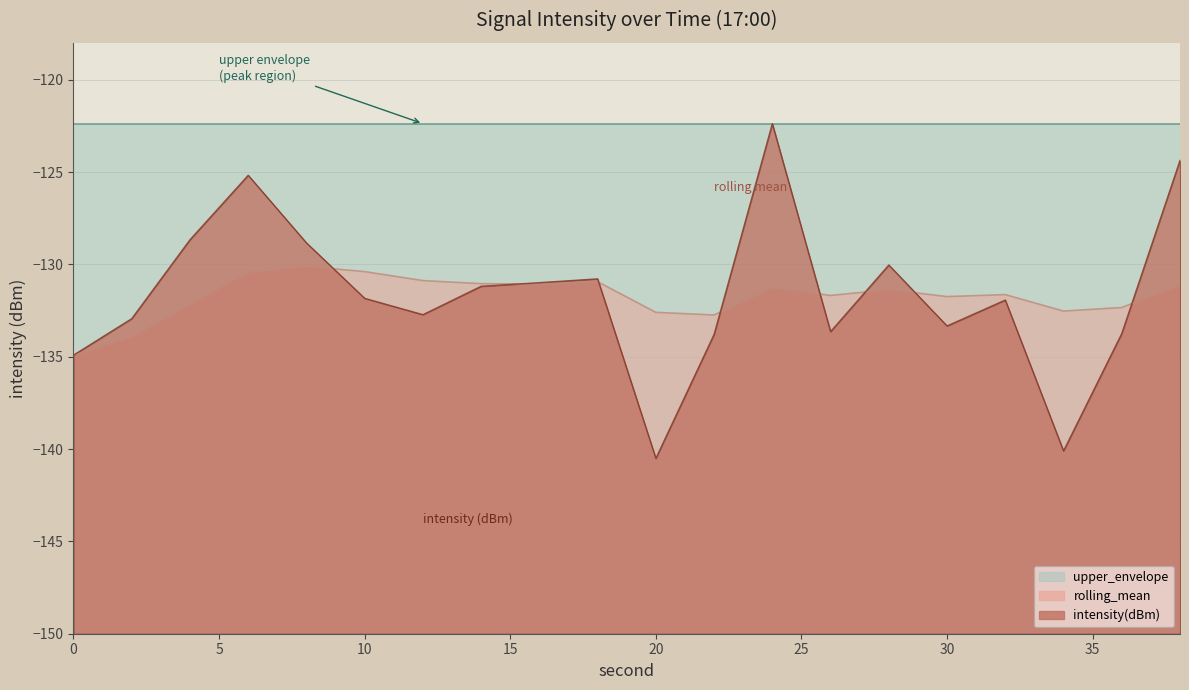

After their last crossing, which series has the higher values: rolling_mean or intensity(dBm)?

intensity(dBm)